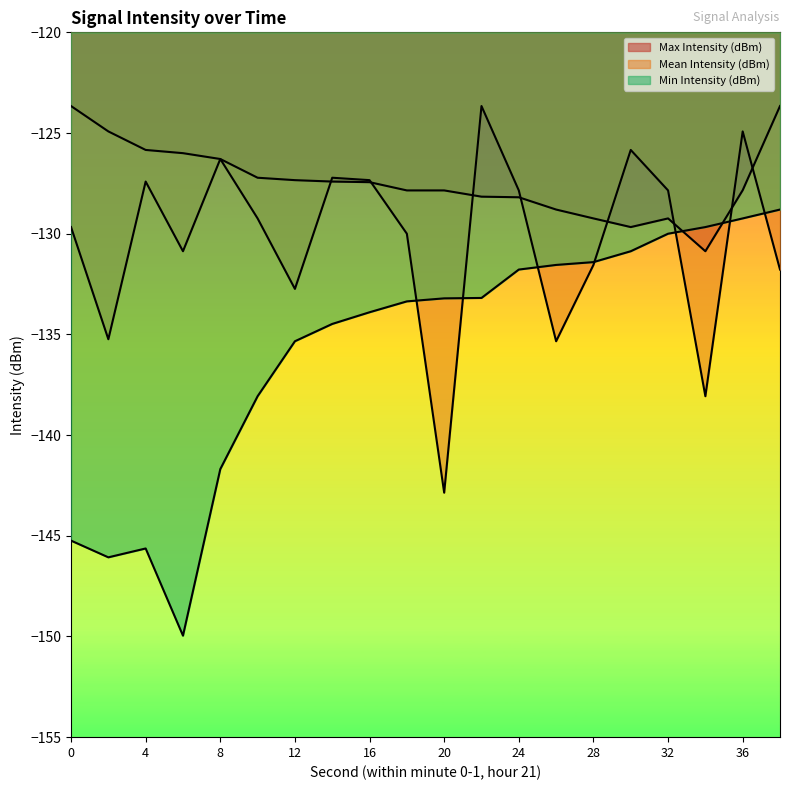

What is the sum of the Min Intensity (dBm) values at 20 and 6?

-283.2